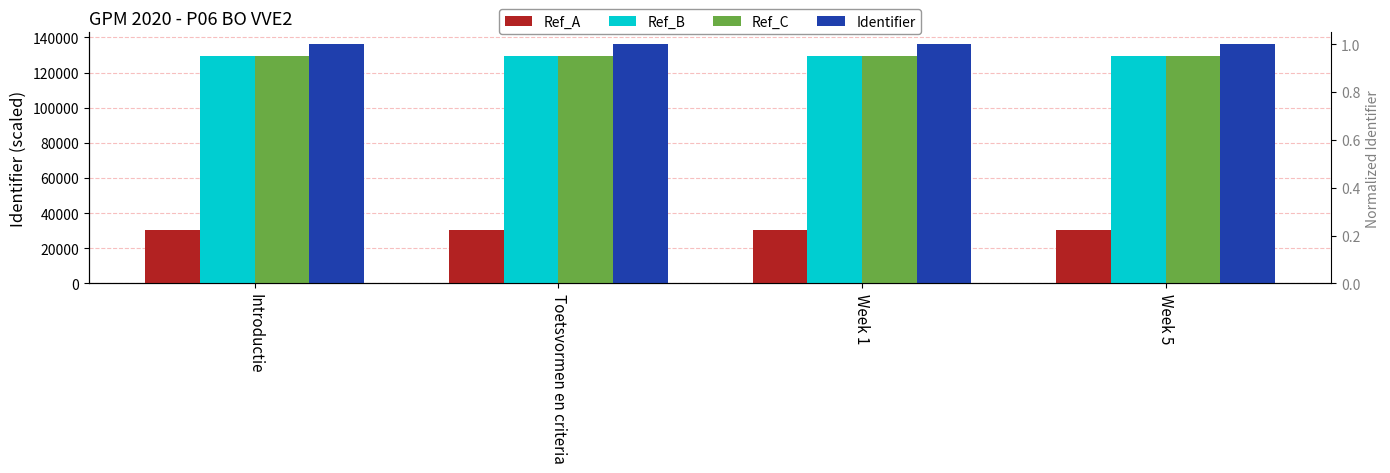

At Toetsvormen en criteria, list the series in order from smallest to largest.

Ref_A, Ref_B, Ref_C, Identifier